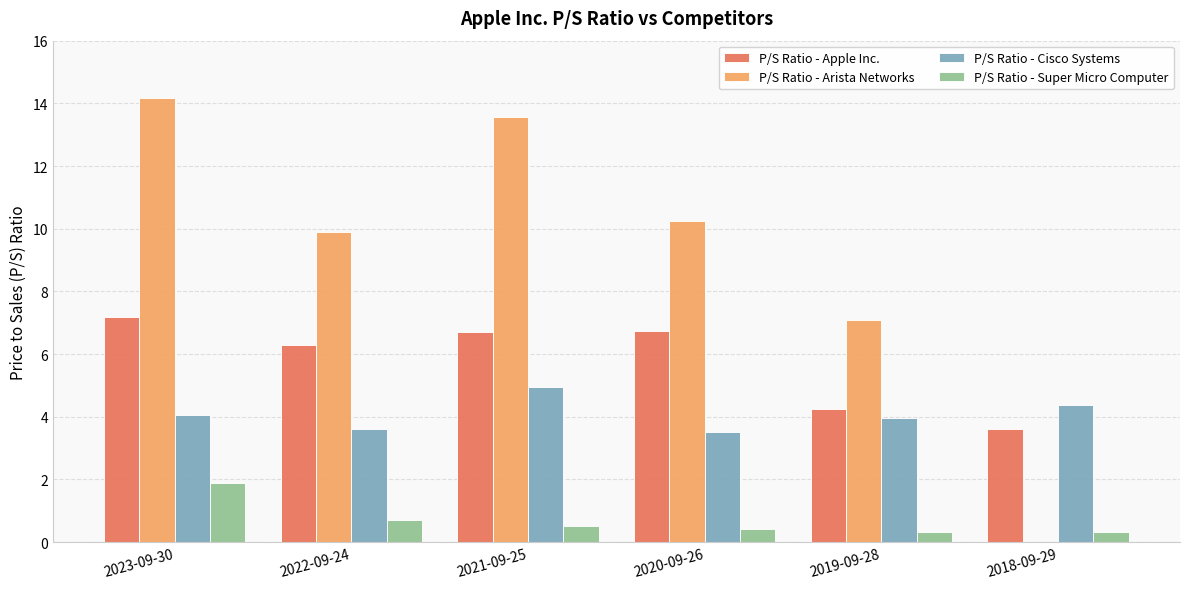

What is the total value across all series at 2023-09-30?

27.3